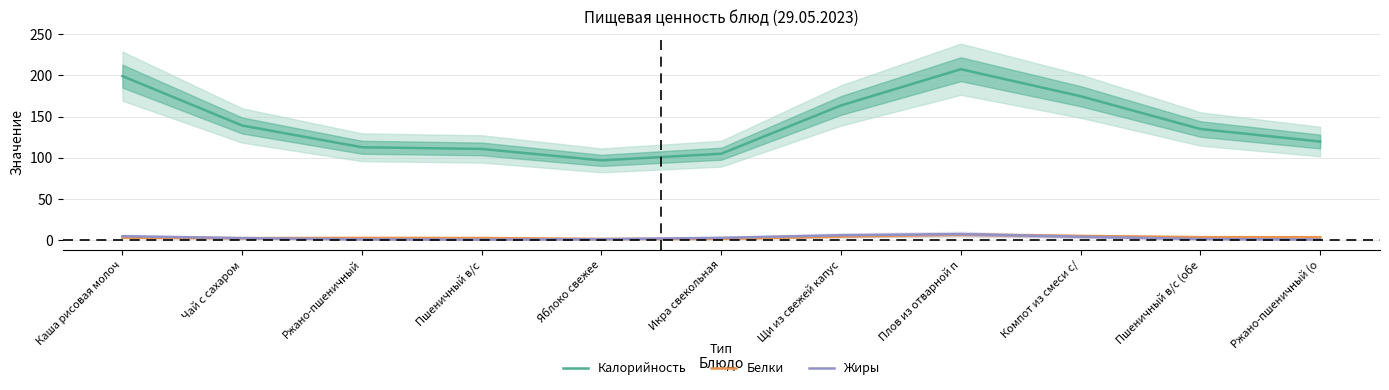

What is the minimum value for Белки?

1.3